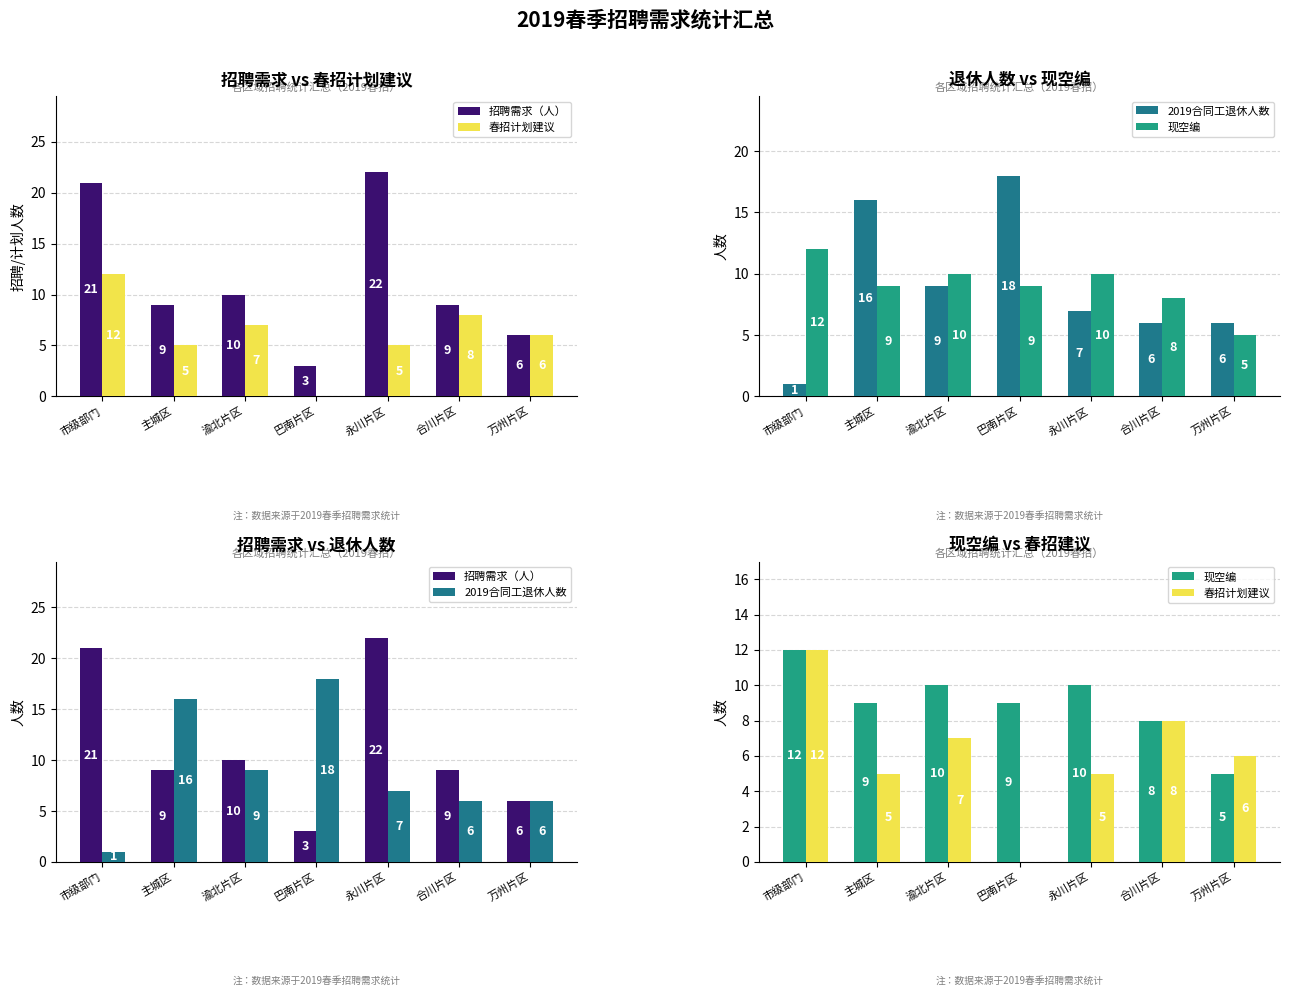

How many values in the 招聘需求（人） series are below 9?

2